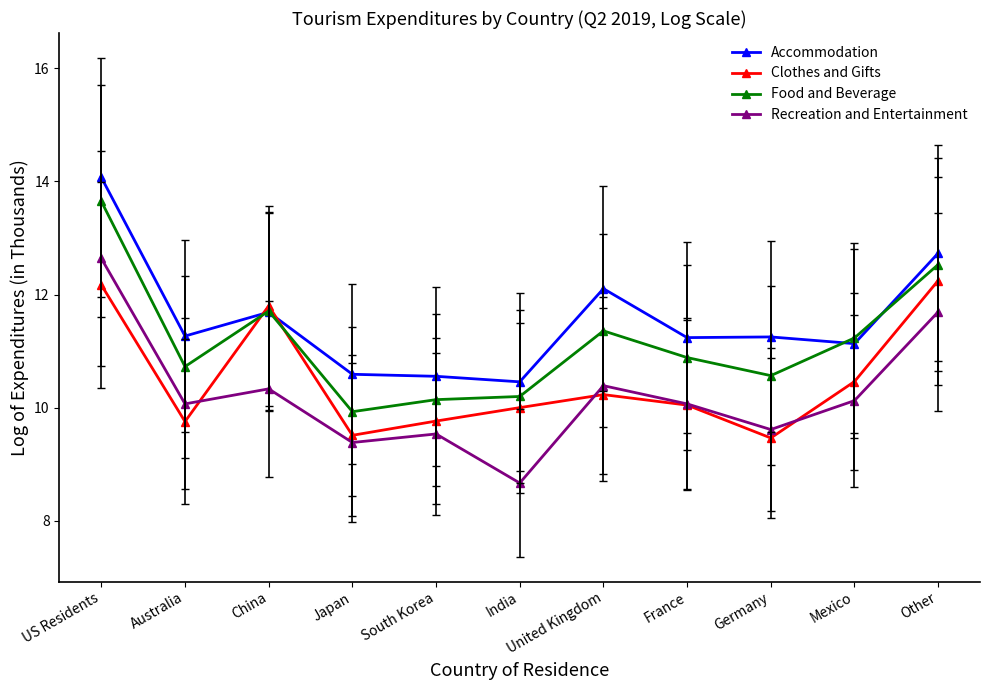

The value of Accommodation at Other is 12.7. True or false?

True